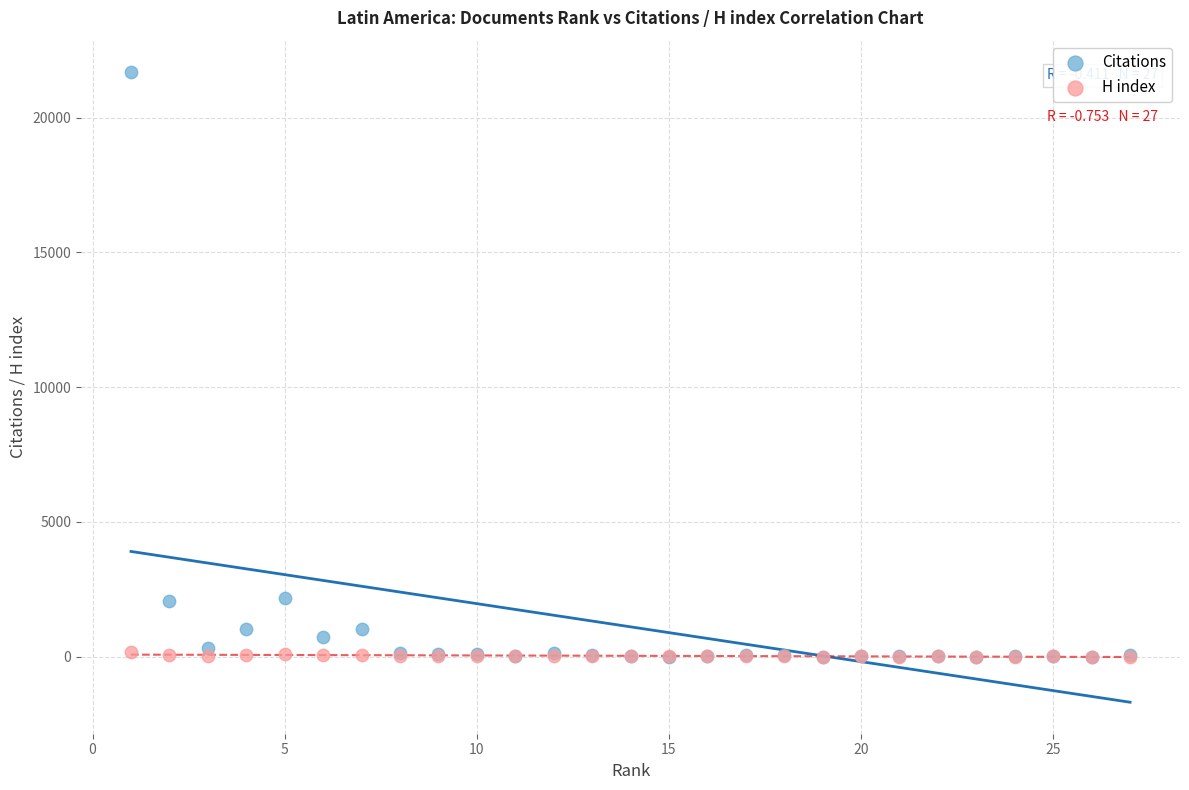

Which series contains the highest Y value?

Citations